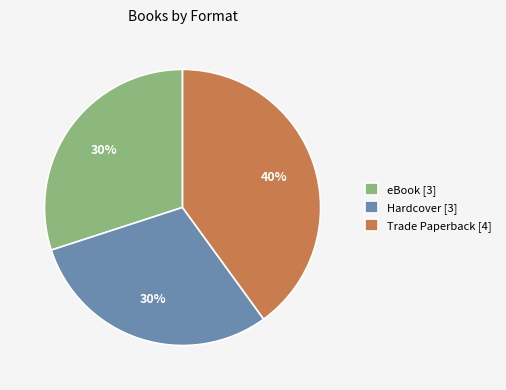

How many segments does this pie chart have?

3